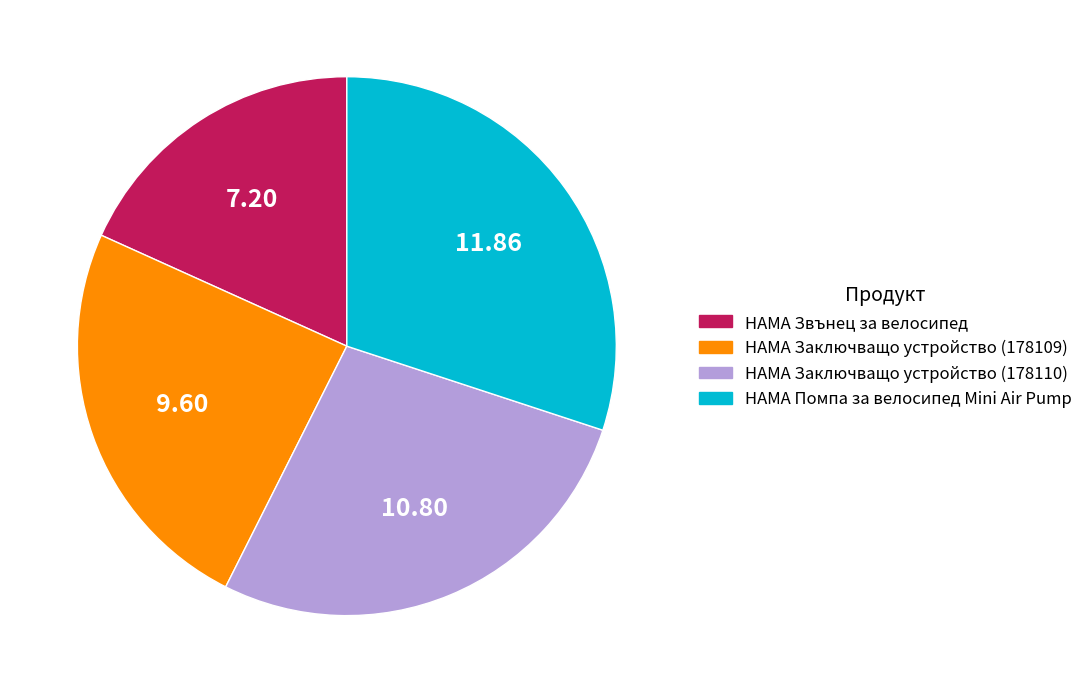

How many slices are in this pie chart?

4